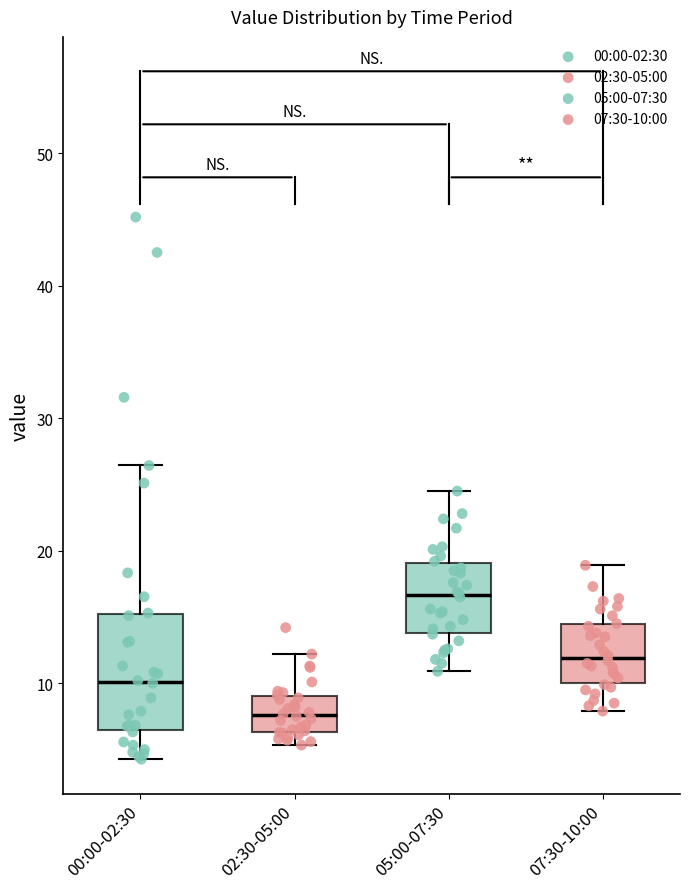

Which box's median line is the highest?

05:00-07:30